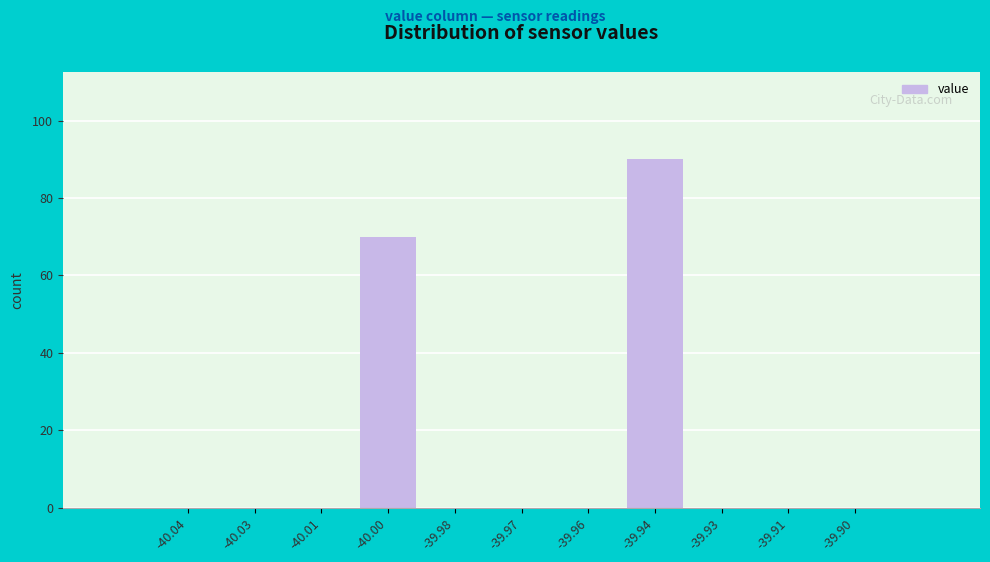

Reading left to right, extract all data points from this chart.

-40.04=0	-40.03=0	-40.01=0	-40.00=70	-39.98=0	-39.97=0	-39.96=0	-39.94=90	-39.93=0	-39.91=0	-39.90=0